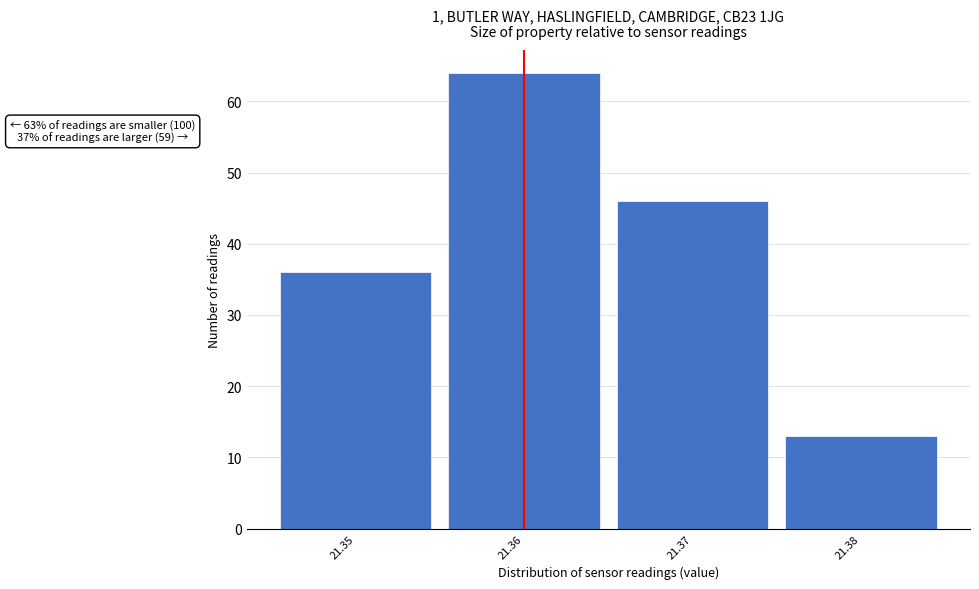

Over which range of the x-axis is the bar tallest?

21.355 to 21.365